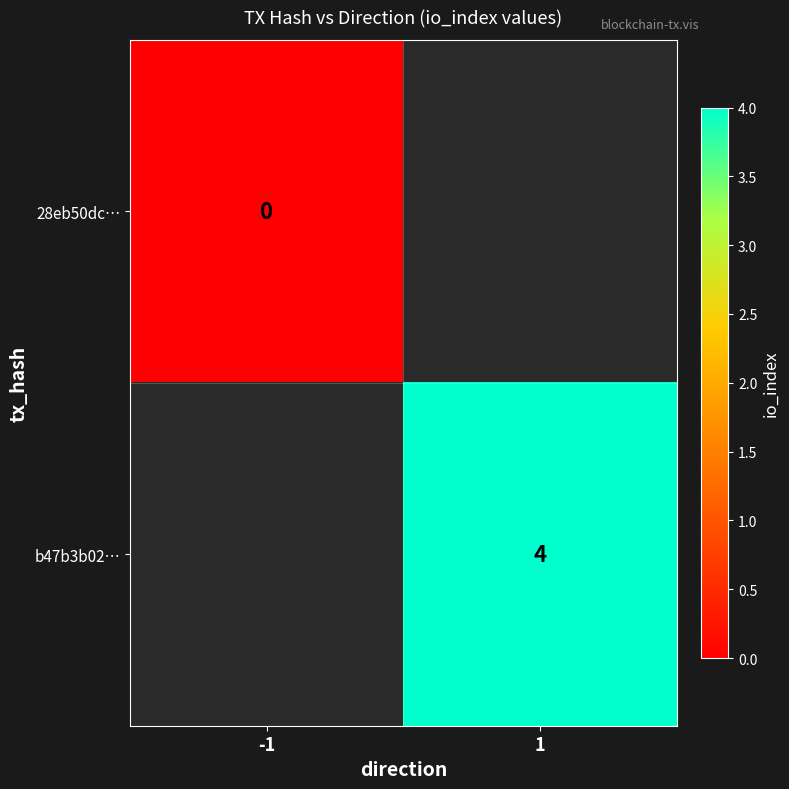

Is it true that b47b3b02… equals 1 at 1?

False